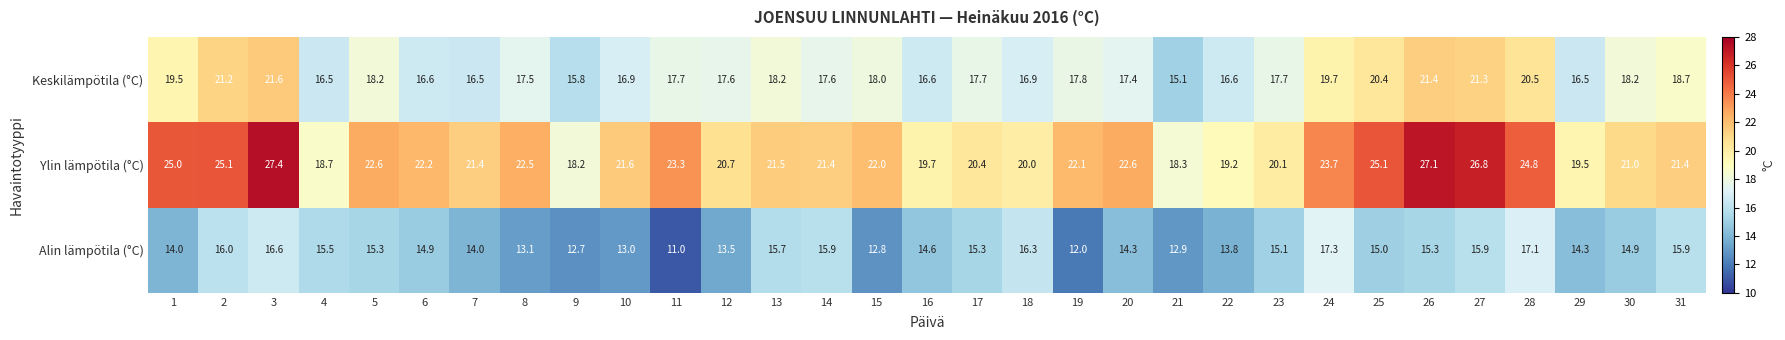

What is the difference between the second highest and minimum values in the Alin lämpötila (°C) series?

6.1